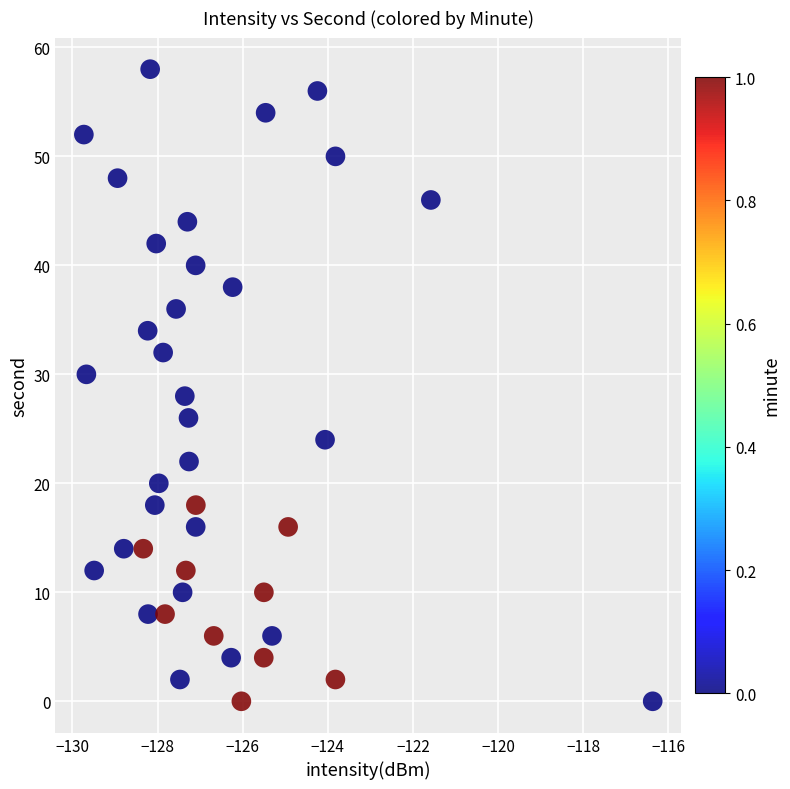

What is the range of Y values (max minus min)?

58